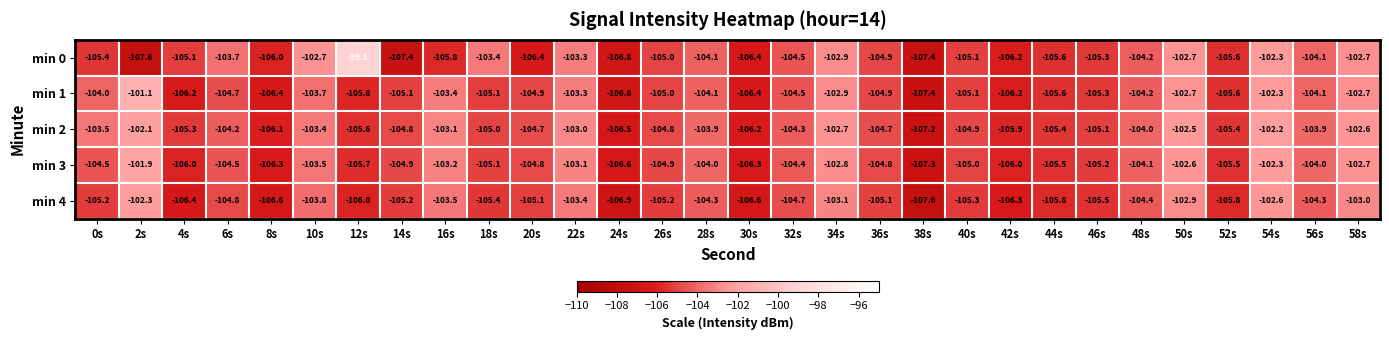

Rank the series by their maximum value, from highest to lowest.

min 0, min 1, min 3, min 2, min 4